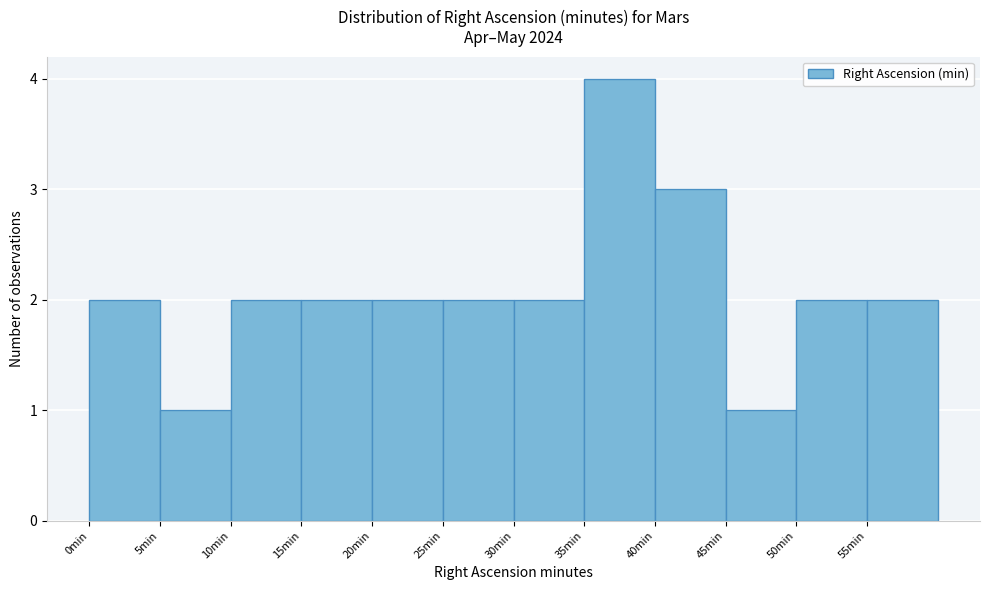

Reading left to right, transcribe this chart: for each bar, give the range it covers on the x-axis and its height. The values are not printed on the chart, so give them approximately, as read against the axis.

0 to 5: 2
5 to 10: 1
10 to 15: 2
15 to 20: 2
20 to 25: 2
25 to 30: 2
30 to 35: 2
35 to 40: 4
40 to 45: 3
45 to 50: 1
50 to 55: 2
55 to 60: 2